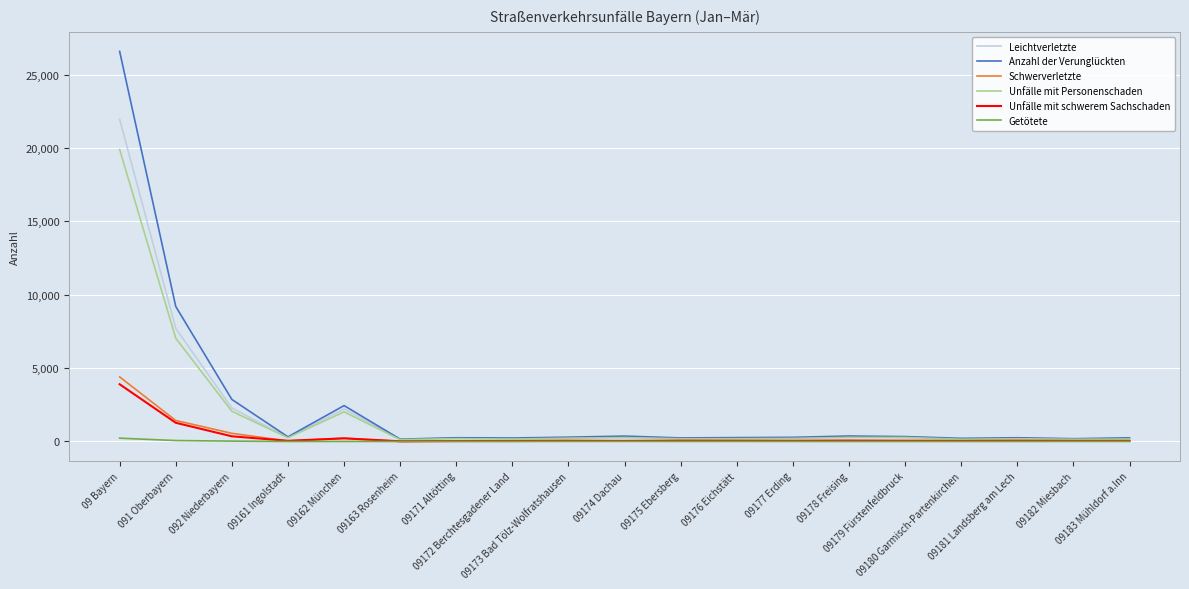

Does the chart have visible grid lines?

Yes